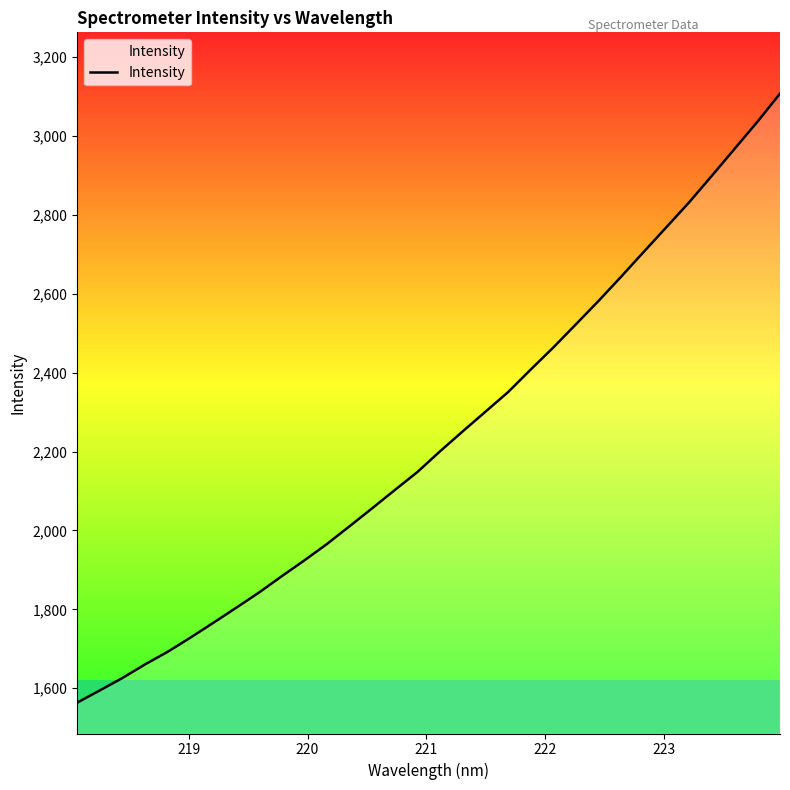

True or false: the data has more than 2 interior local peaks.

False